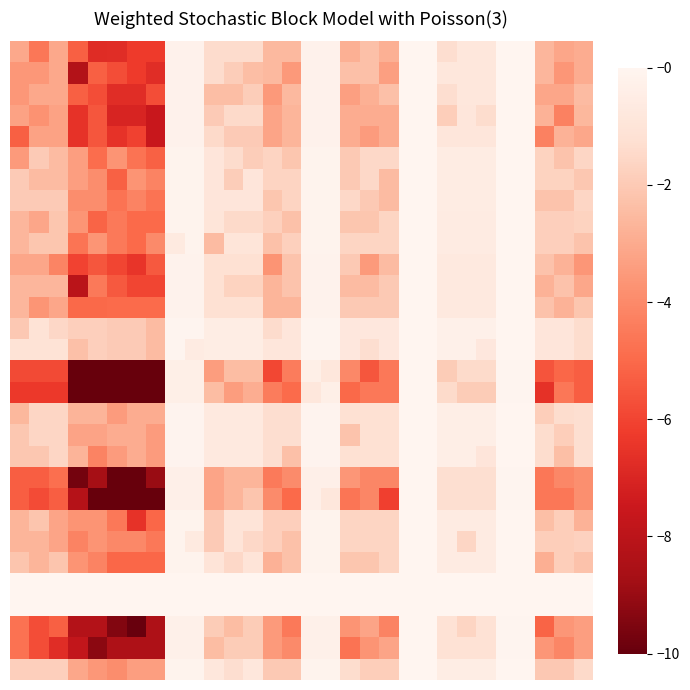

What is the greatest value displayed?

10.0